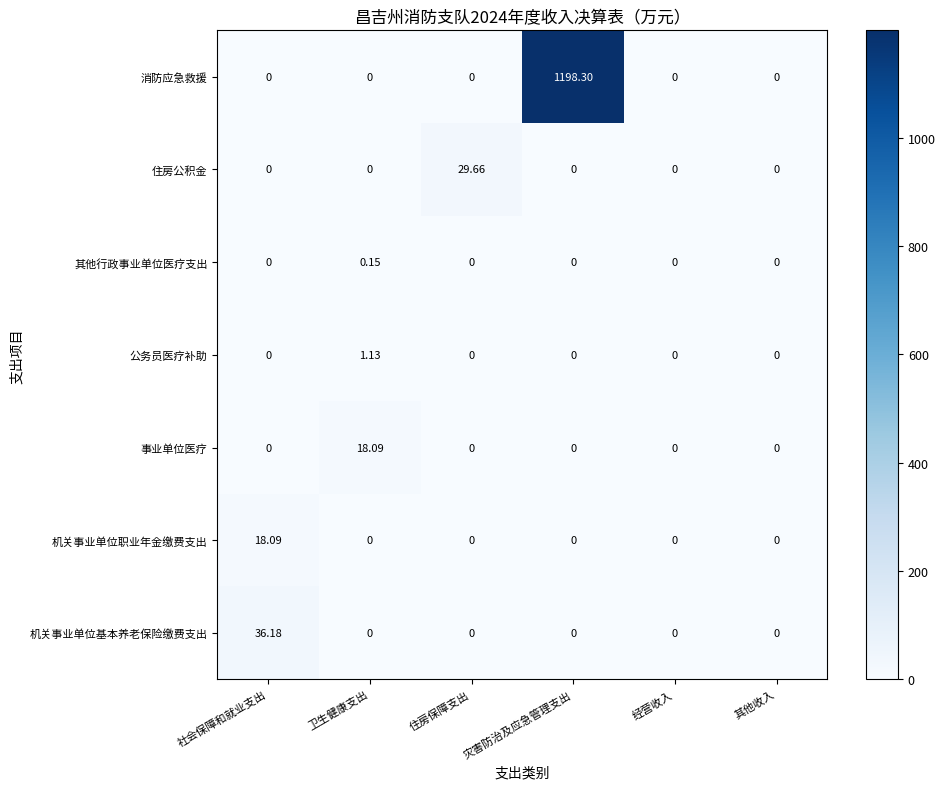

How many series are shown in this chart?

7